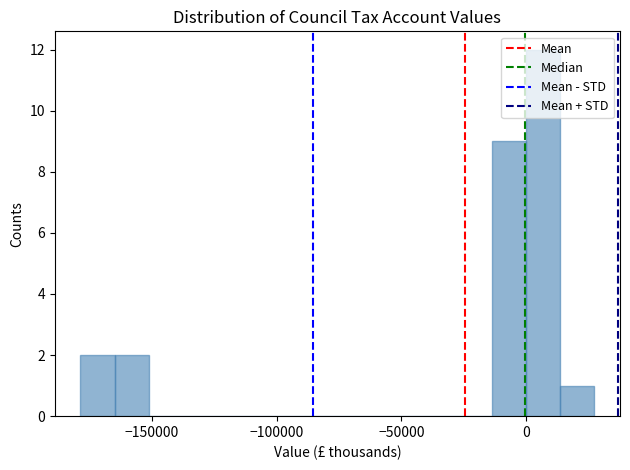

Read against the x-axis, roughly where is the centre of the tallest bar?

5000